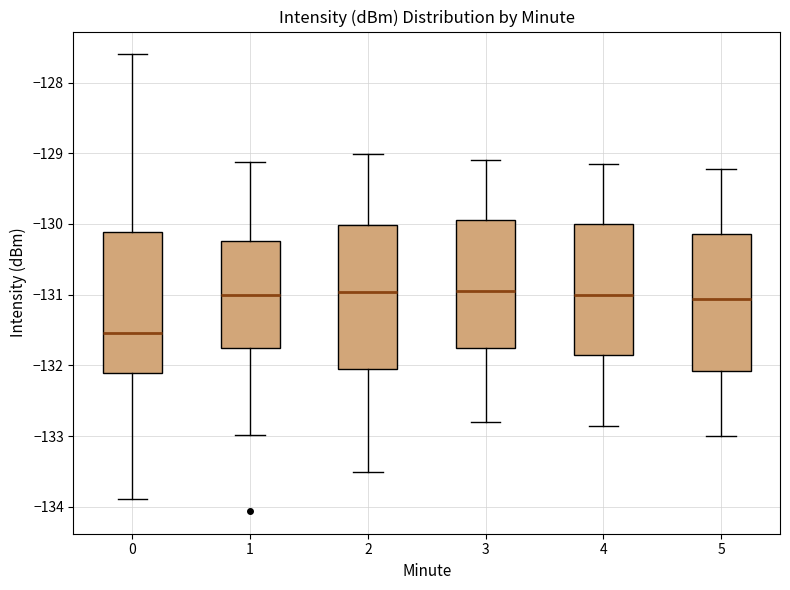

Which box's median line is the lowest?

0